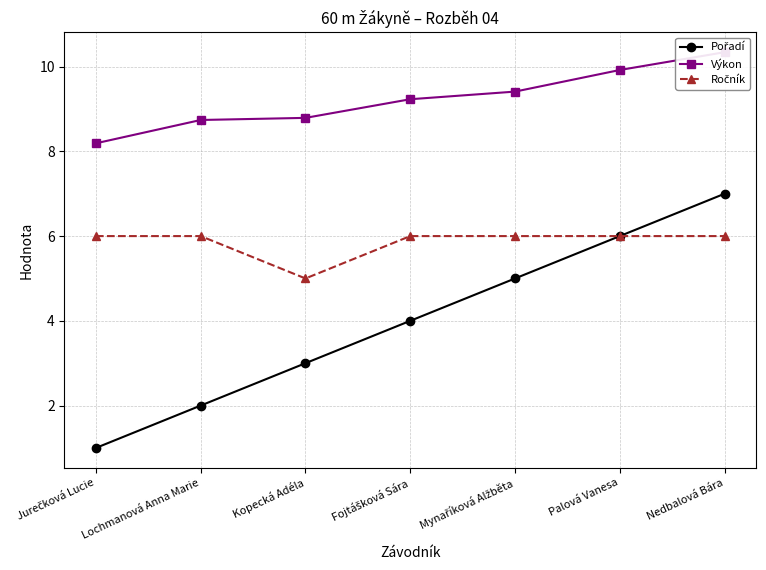

At which category is the sum across all series the highest?

Nedbalová Bára